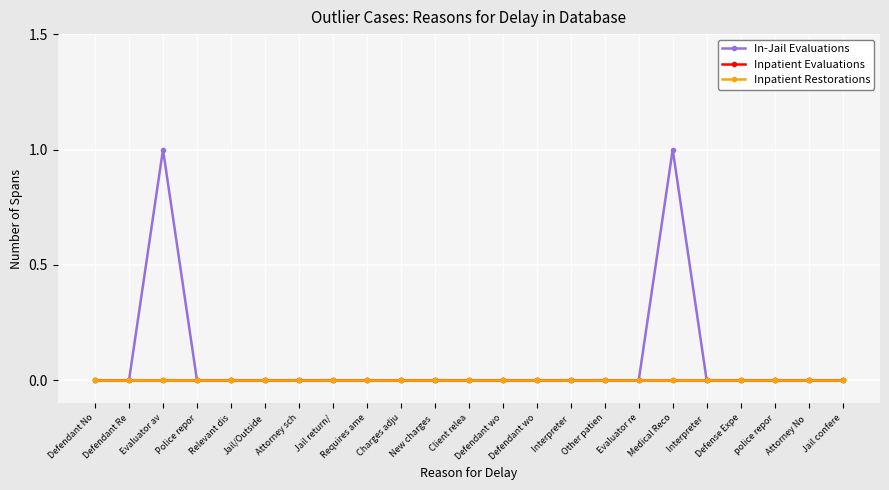

Does the chart have visible grid lines?

Yes